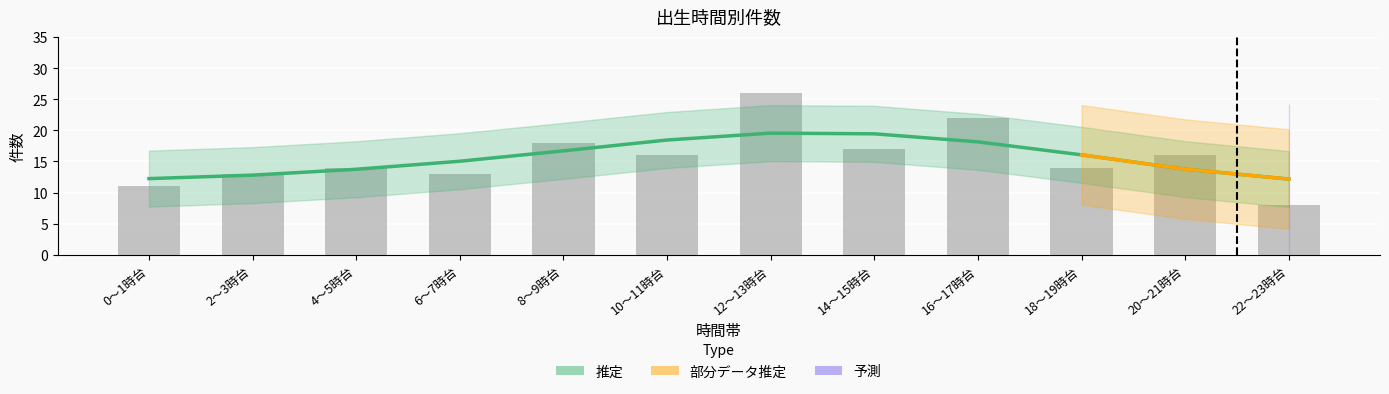

What is the value of the 12th bar from the left?

8